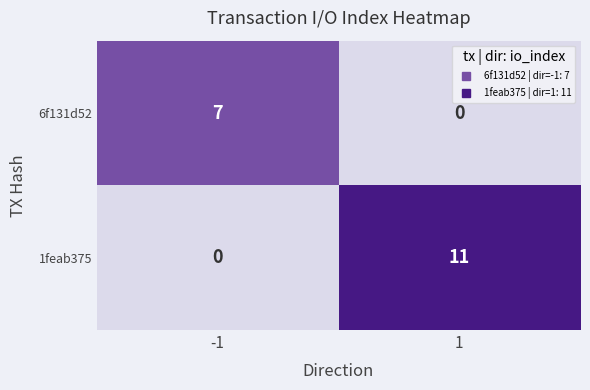

True or false: 6f131d52 has a value of 7 at -1.

True